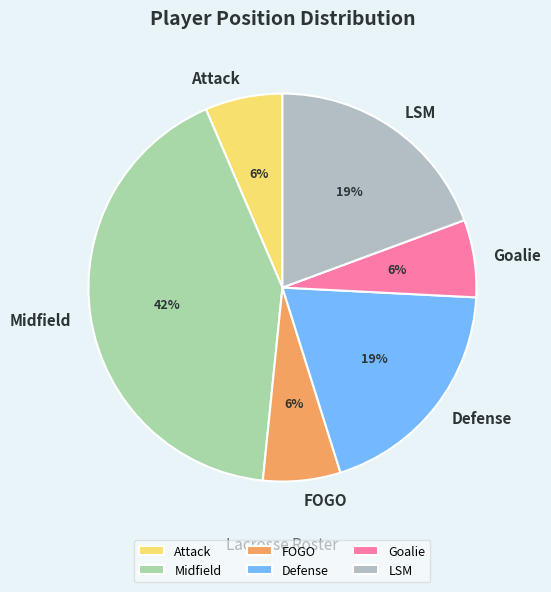

Is there a majority slice in this chart?

No